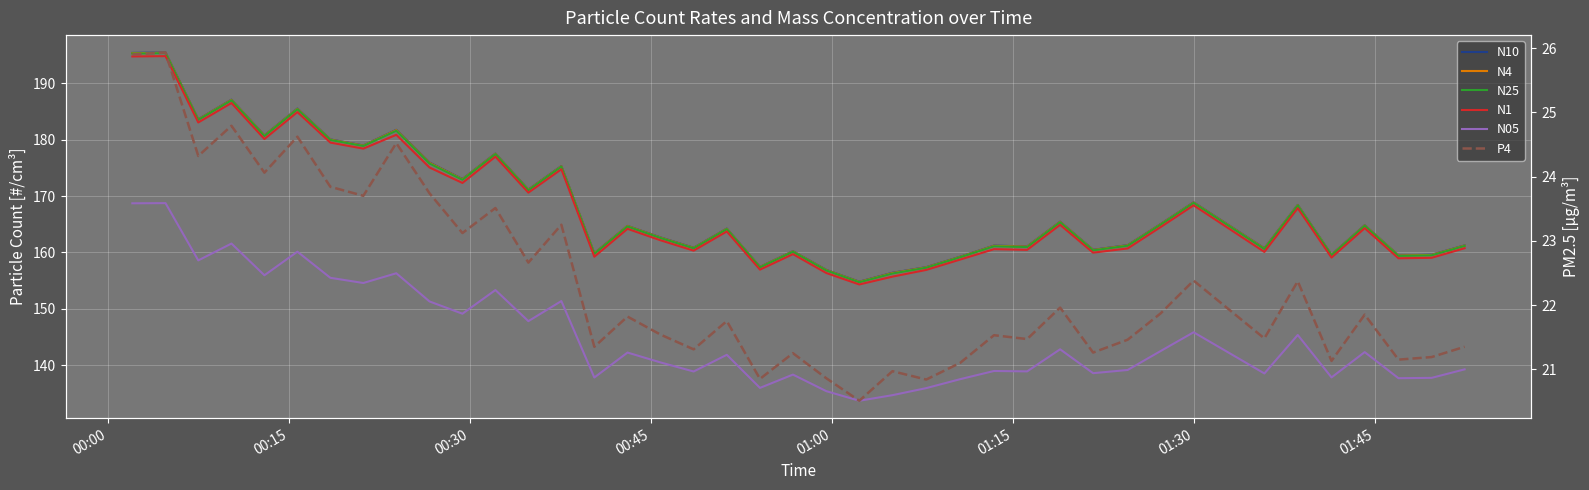

What is the average value of the P4 series?

22.4